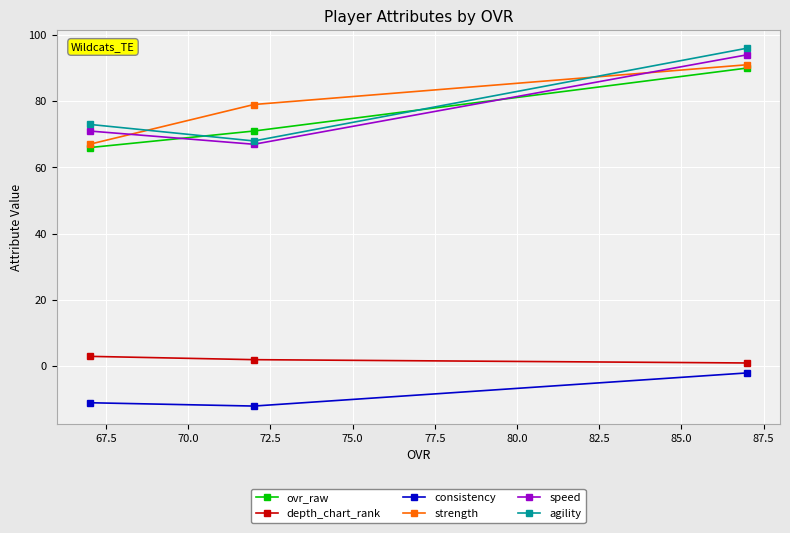

At how many categories does at least one series exceed 20?

3